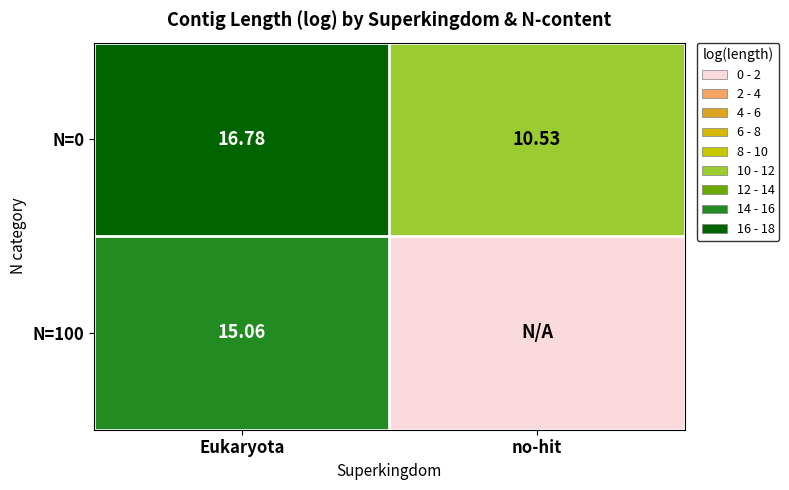

What is the average value of the N=0 series?

13.7